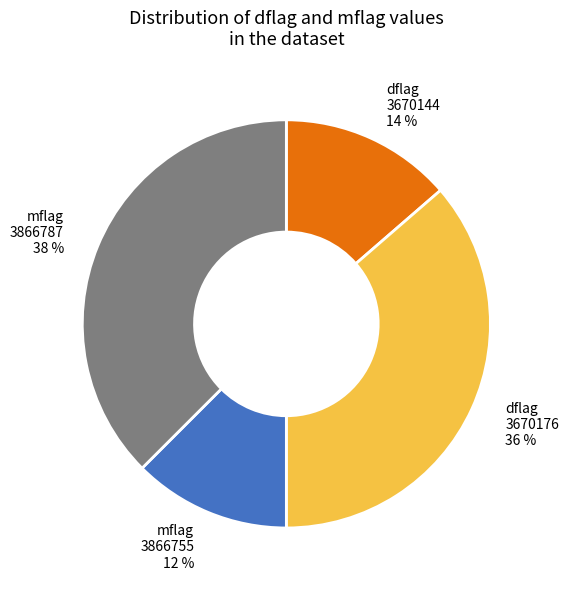

Which slice is the largest?

mflag 3866787 38 %